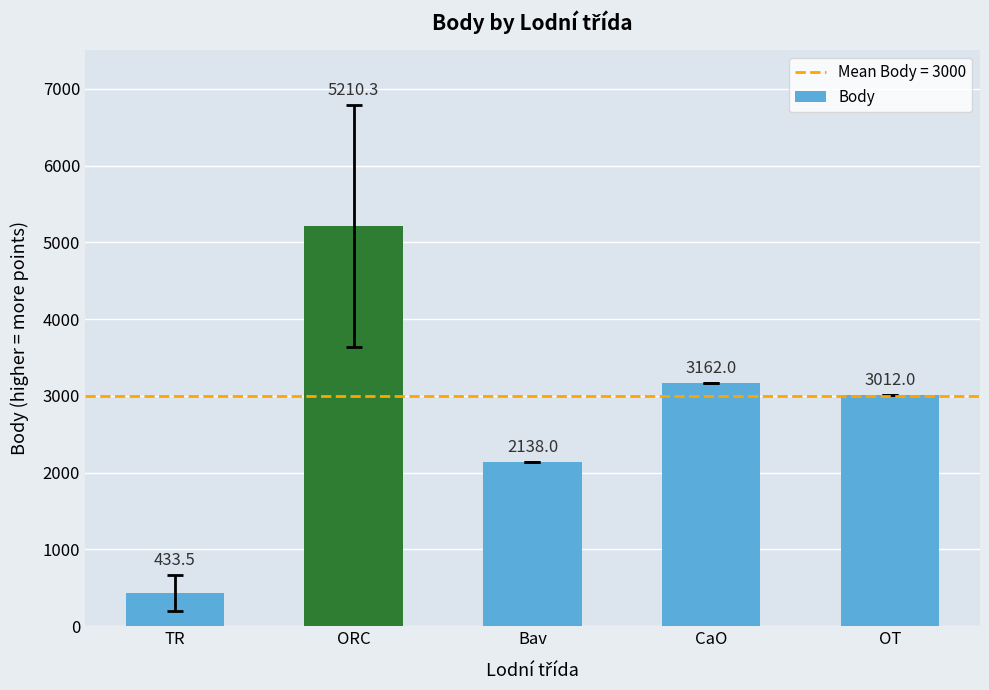

Which has a higher value, OT or Bav?

OT